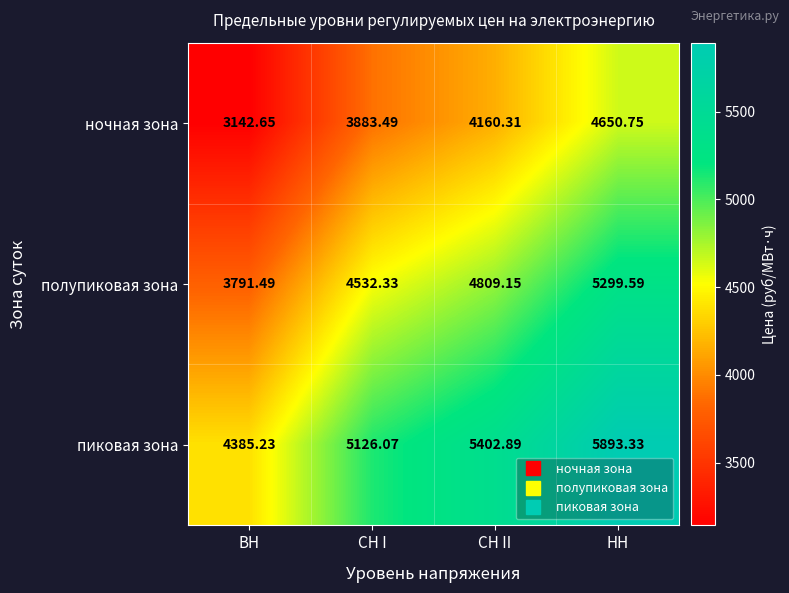

Rank the categories by ночная зона value from lowest to highest.

ВН, СН I, СН II, НН